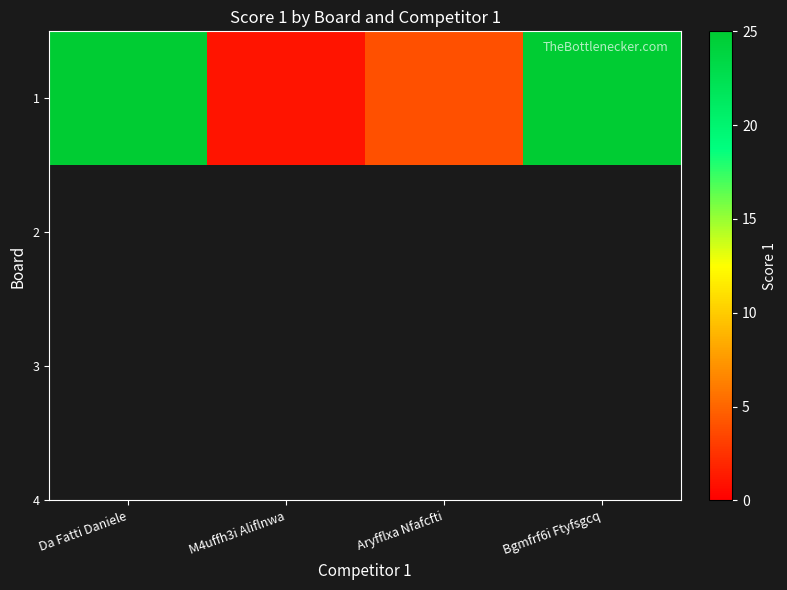

Which category has the highest value across all series?

Da Fatti Daniele